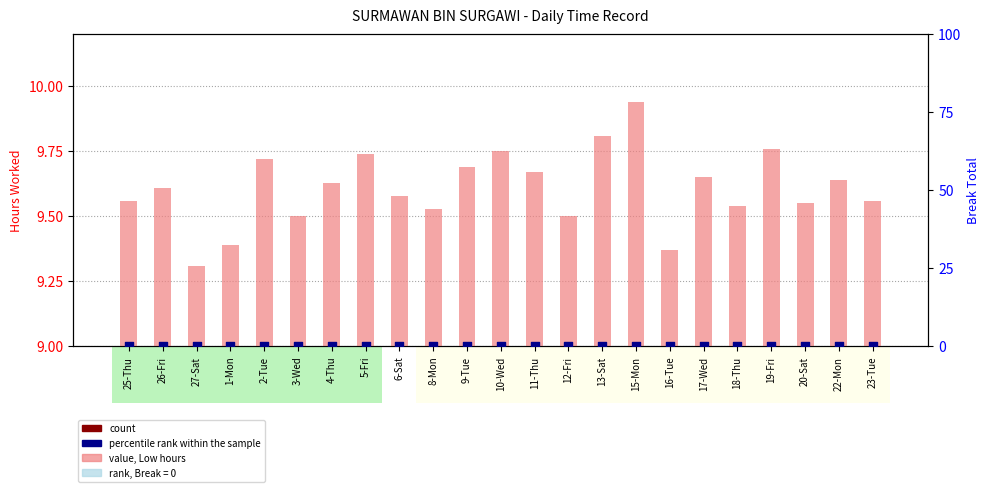

What is the total value across all series at 2-Tue?

9.7